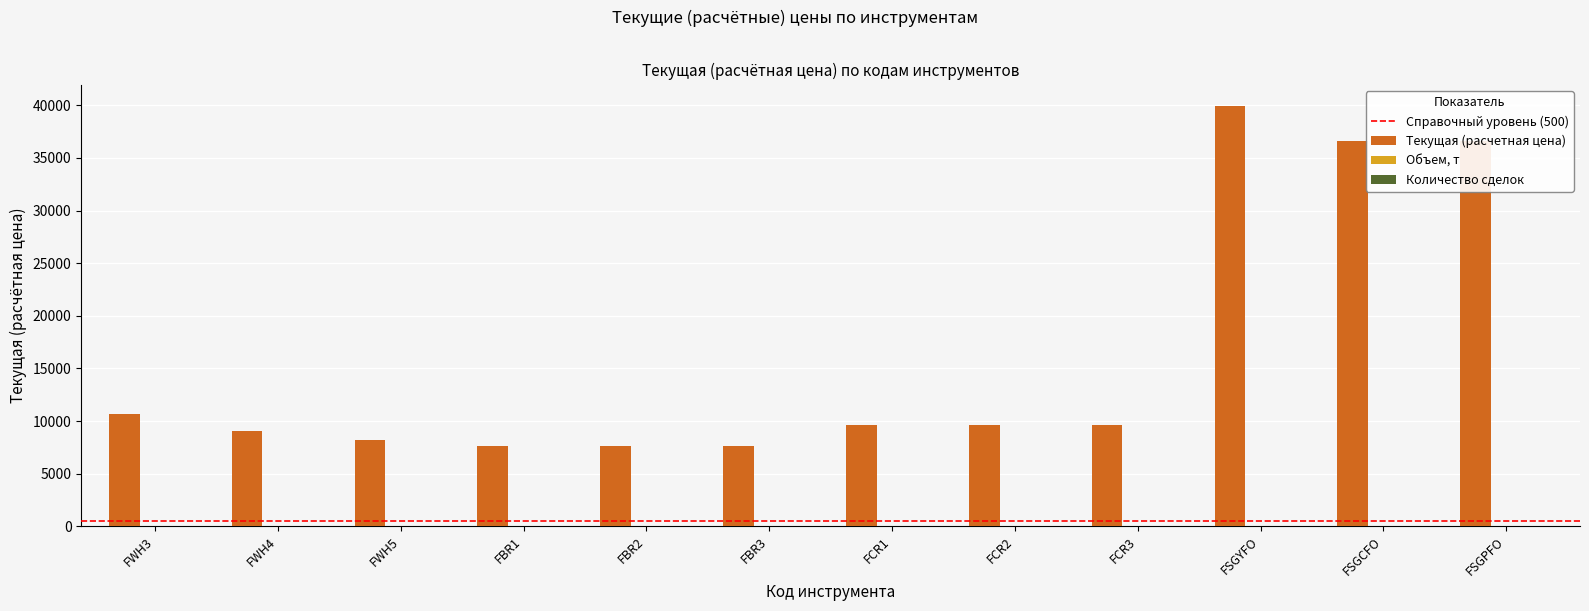

Approximately how many times larger is the value at FCR1 compared to FCR2?

1.0